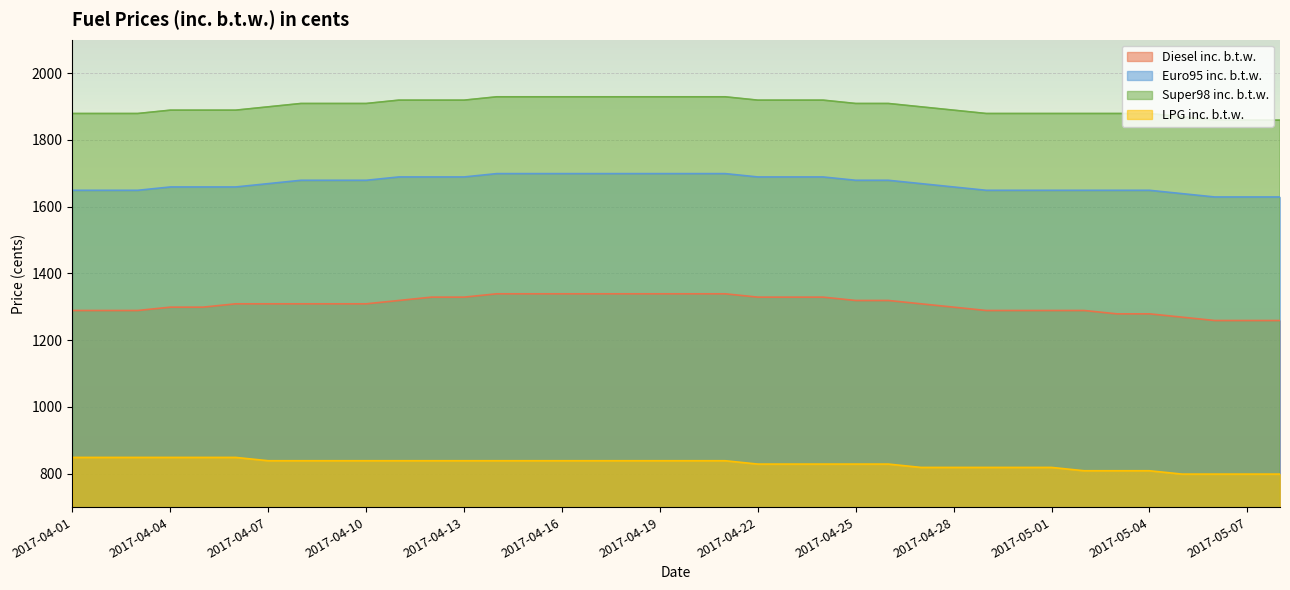

Rank the categories by Diesel inc. b.t.w. value from highest to lowest.

2017-04-14, 2017-04-15, 2017-04-16, 2017-04-17, 2017-04-18, 2017-04-19, 2017-04-20, 2017-04-21, 2017-04-12, 2017-04-13, 2017-04-22, 2017-04-23, 2017-04-24, 2017-04-11, 2017-04-25, 2017-04-26, 2017-04-06, 2017-04-07, 2017-04-08, 2017-04-09, 2017-04-10, 2017-04-27, 2017-04-04, 2017-04-05, 2017-04-28, 2017-04-01, 2017-04-02, 2017-04-03, 2017-04-29, 2017-04-30, 2017-05-01, 2017-05-02, 2017-05-03, 2017-05-04, 2017-05-05, 2017-05-06, 2017-05-07, 2017-05-08